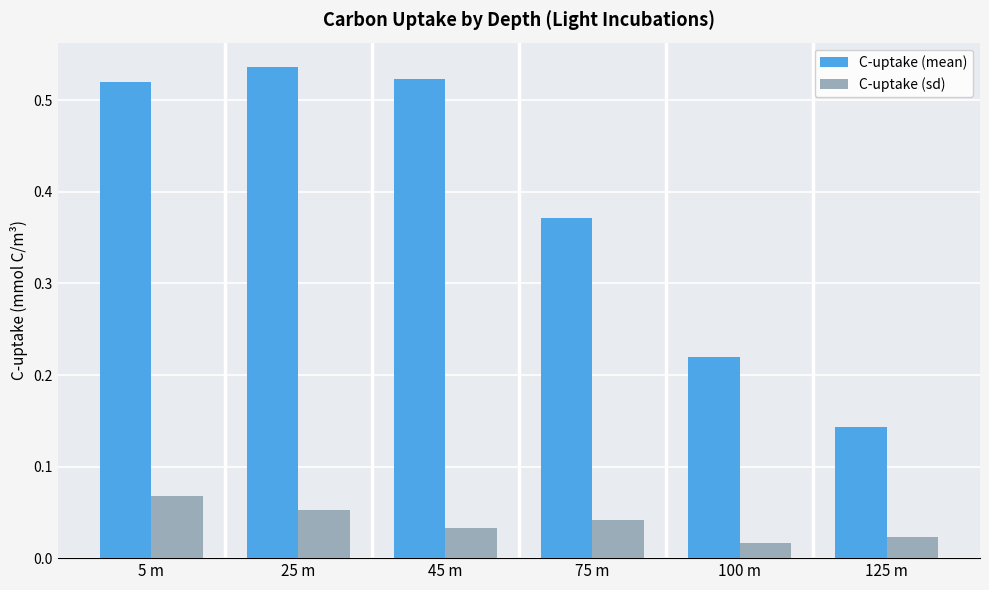

Between 25 m and 45 m, which series saw the biggest shift?

C-uptake (sd)